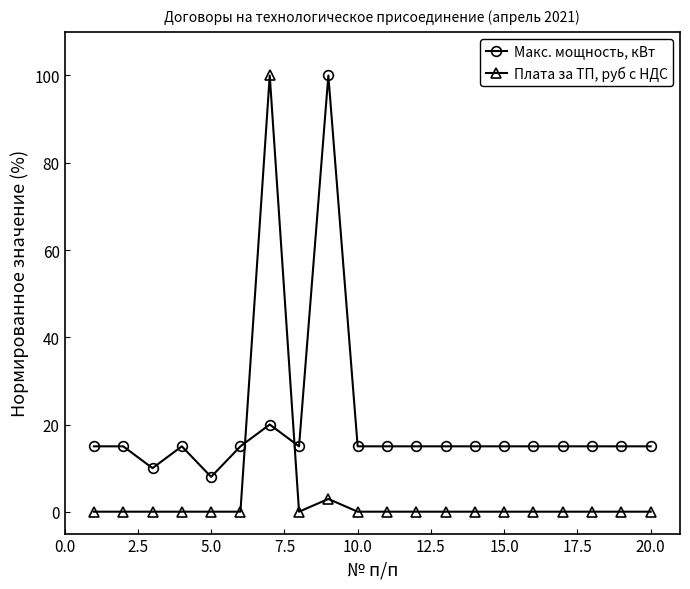

What is the difference between the maximum and second lowest values in the Плата за ТП, руб с НДС series?

100.0